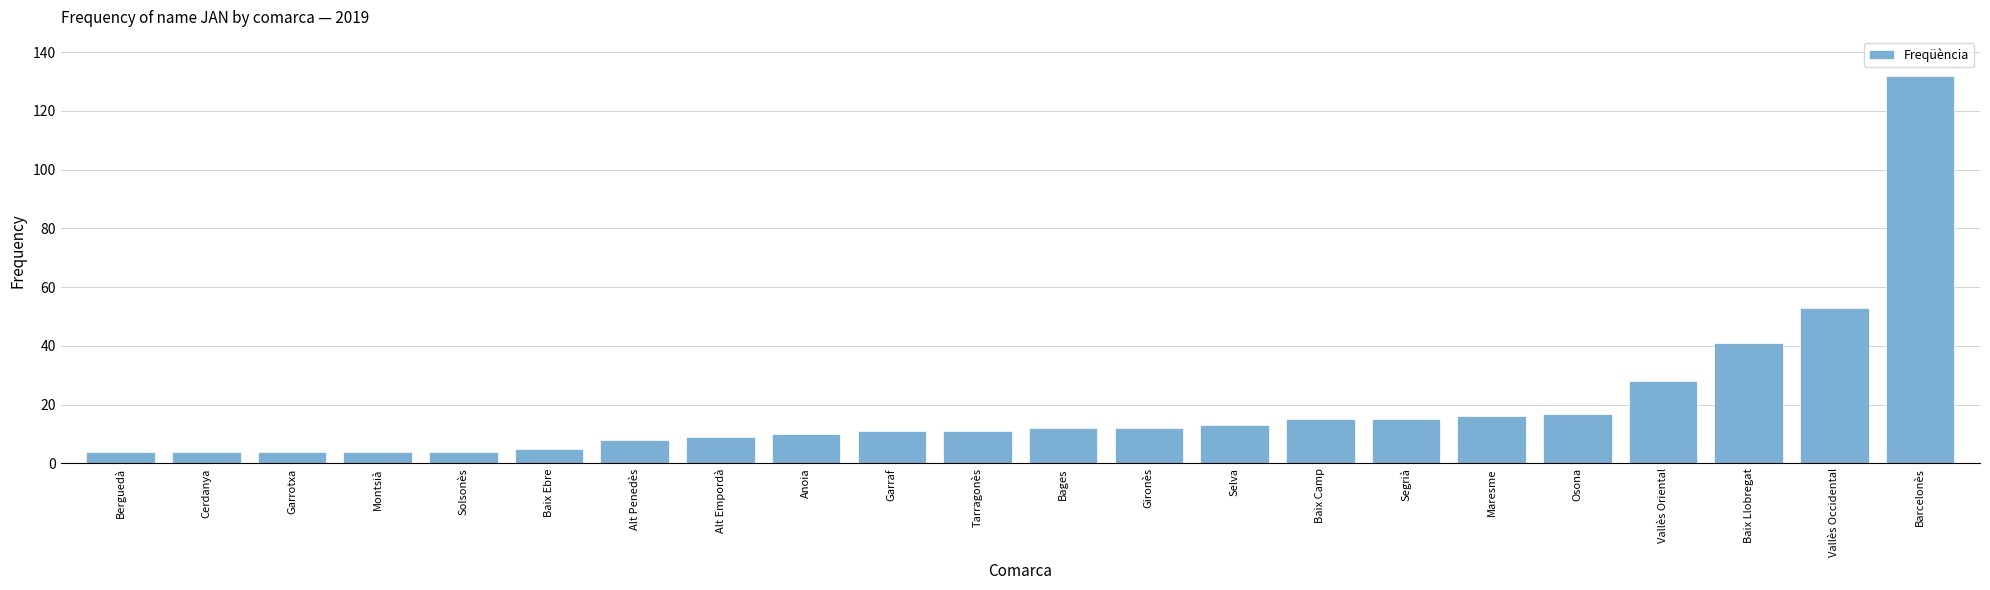

What is the sum of all values?

428